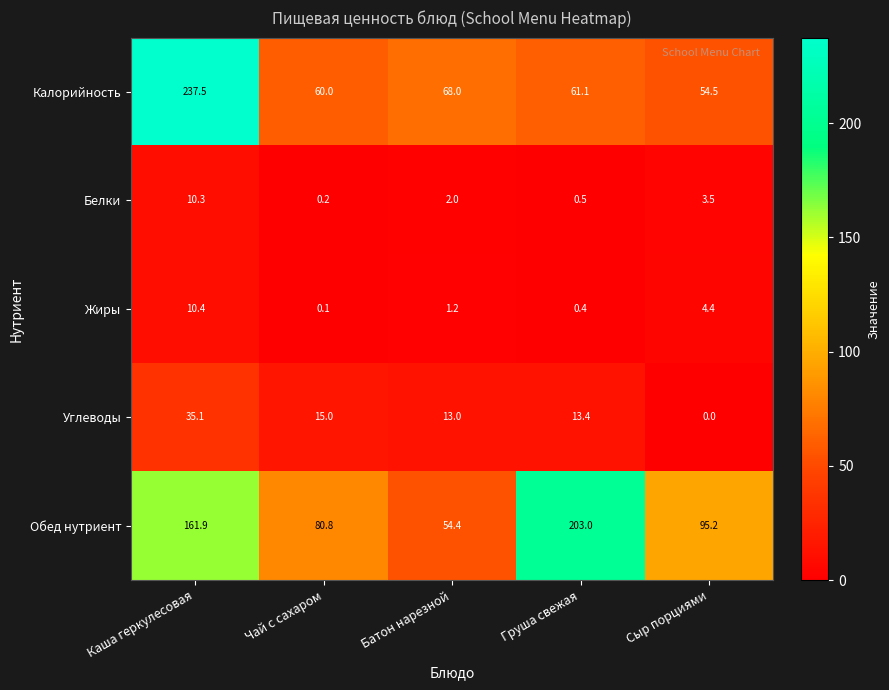

What is the difference between the highest and lowest values at Груша свежая?

202.6